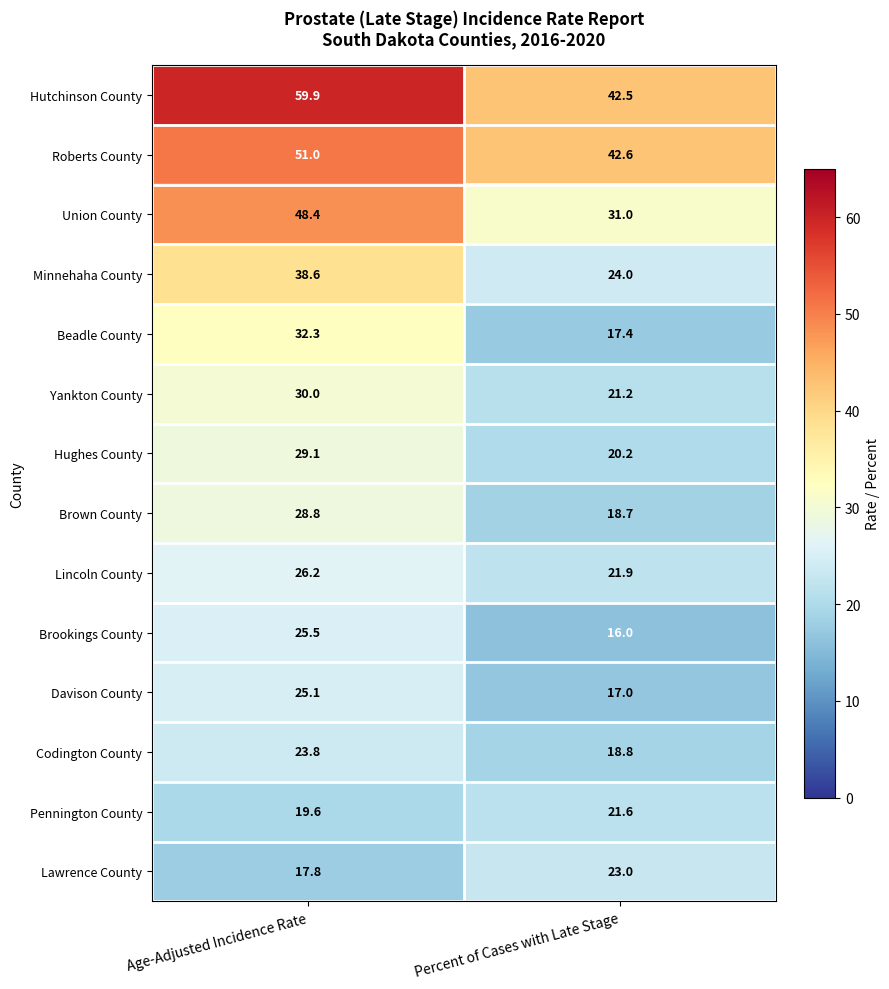

What is the sum of the Beadle County values at Age-Adjusted Incidence Rate and Percent of Cases with Late Stage?

49.7